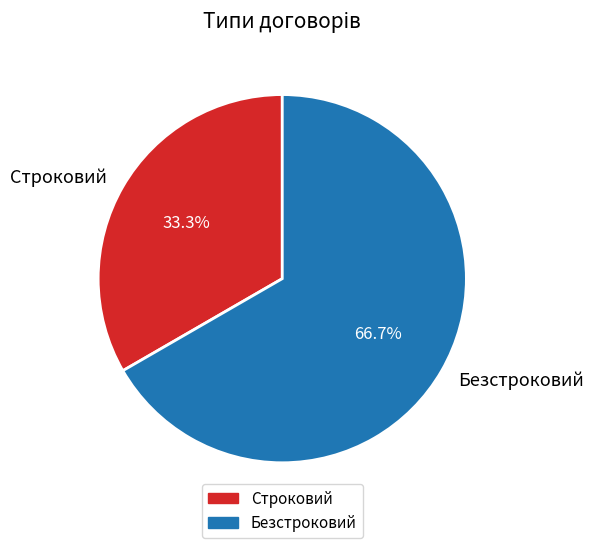

Approximately how many times larger is the value at Строковий compared to Безстроковий?

0.5